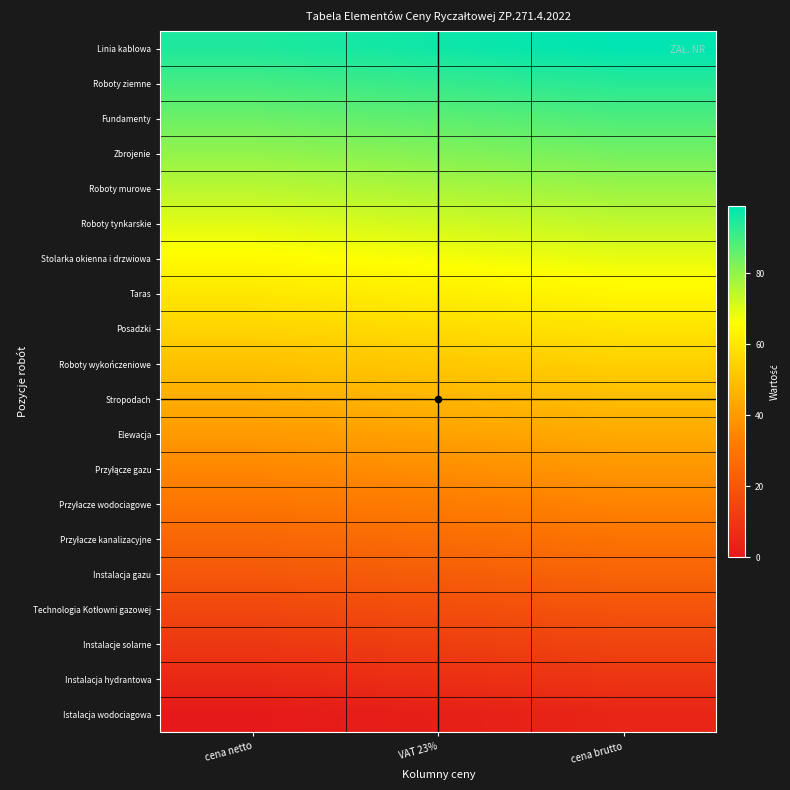

Which series has the largest total across all categories?

Linia kablowa